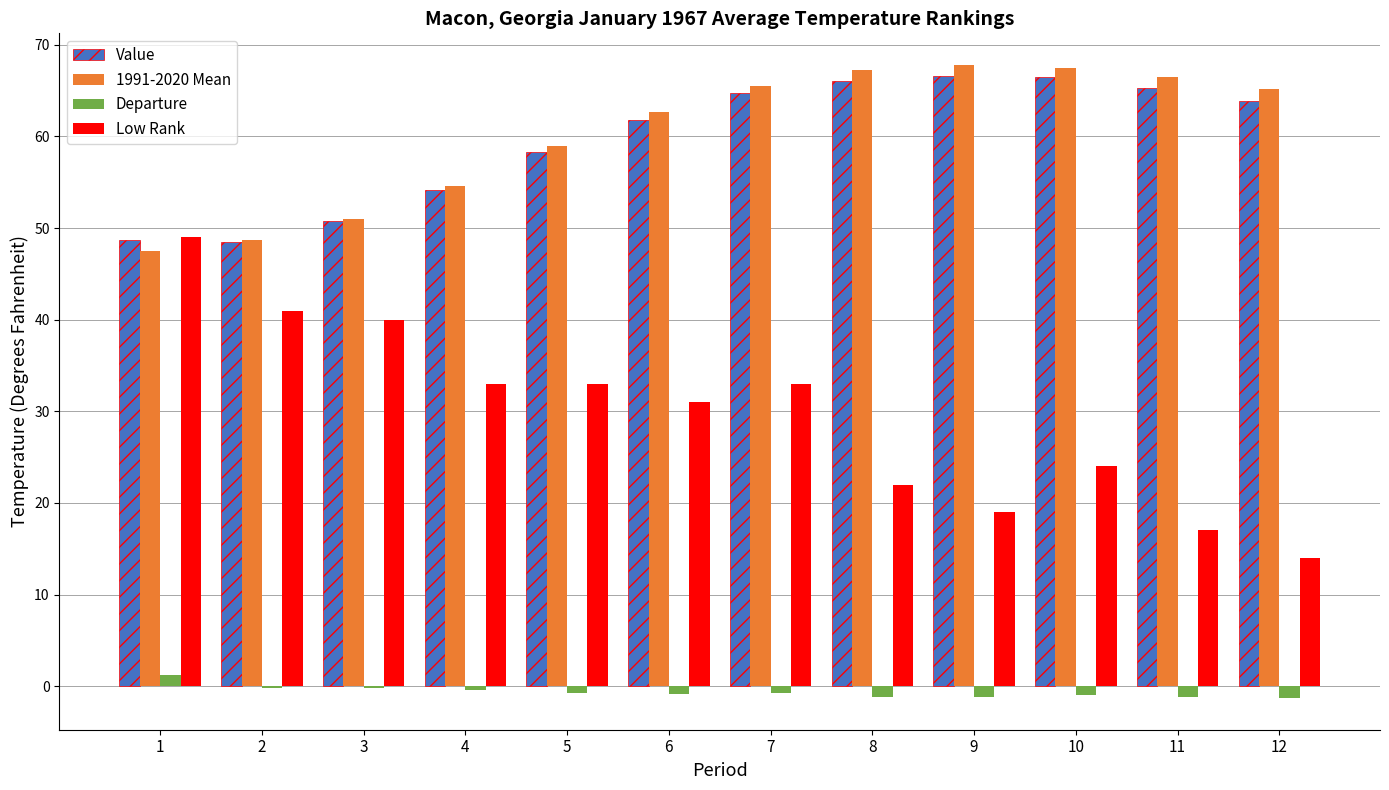

What is the sum of all Departure values?

-7.9